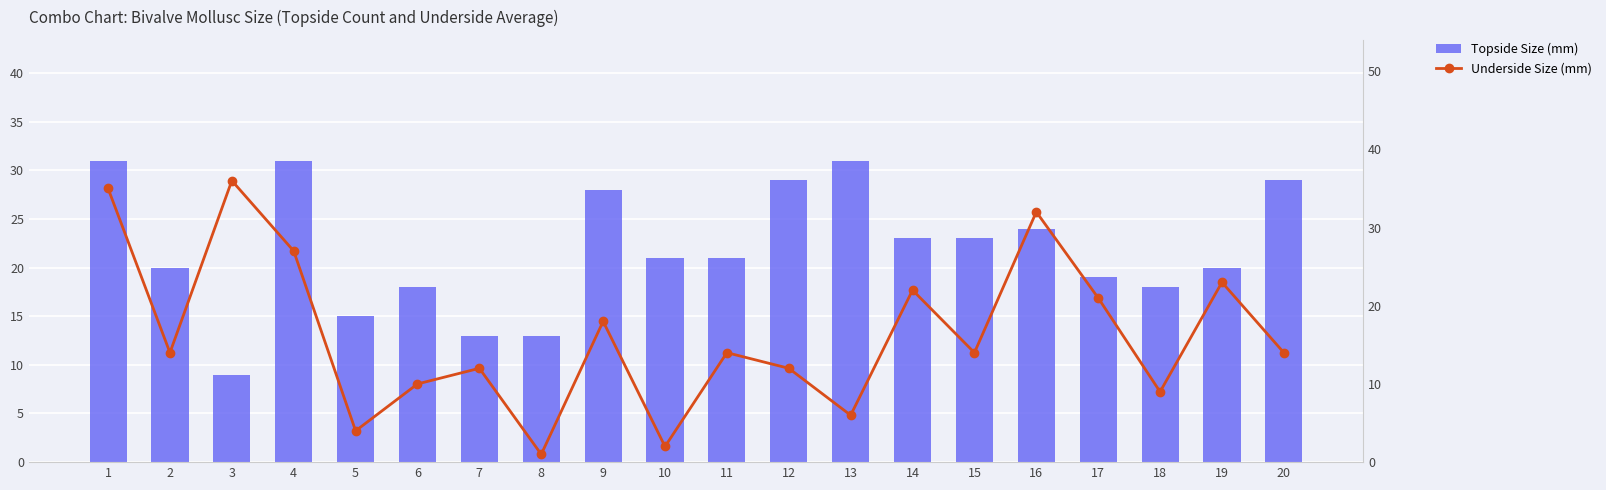

True or false: Topside Size (mm) has a value of 31 at 13.

True